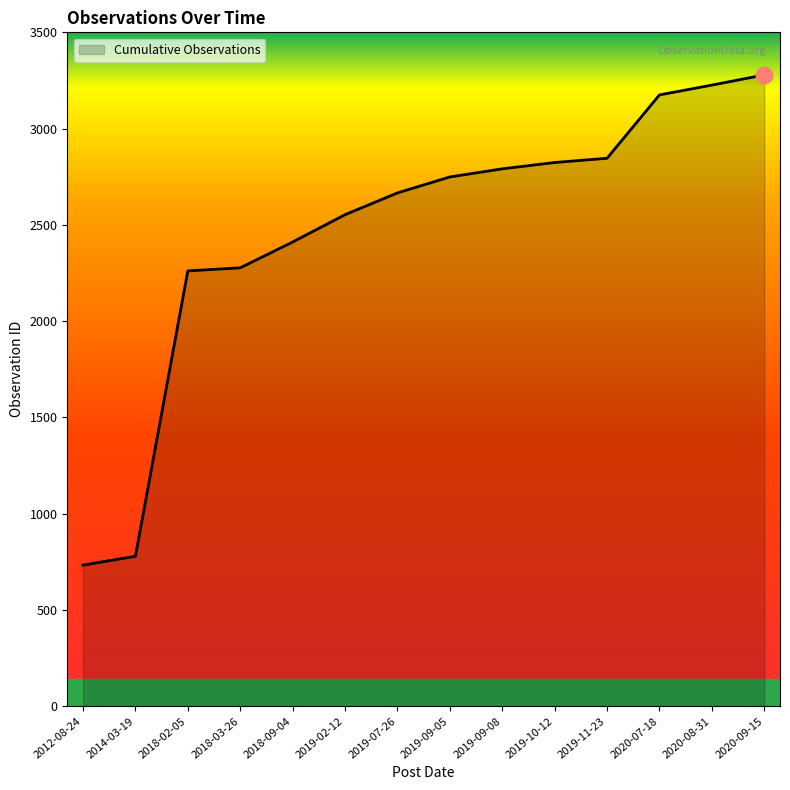

How many lines are shown in the chart?

1